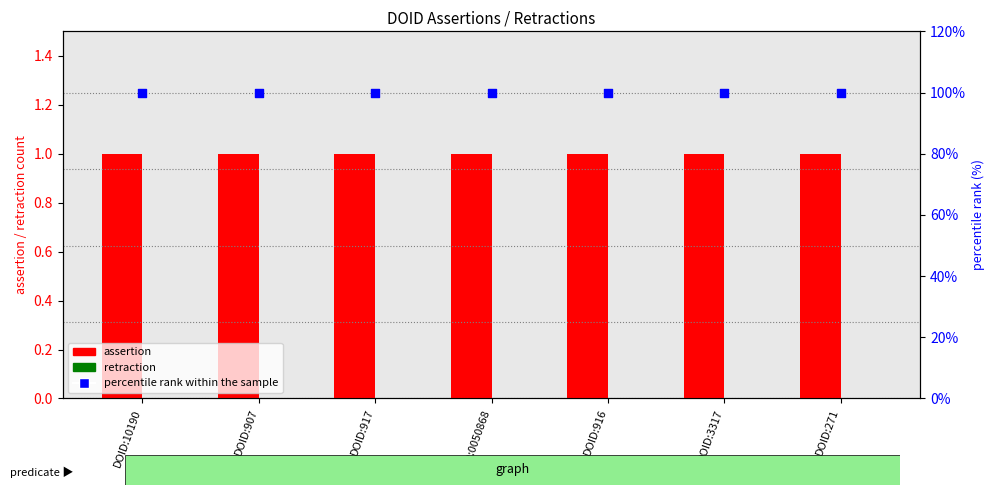

At which category is the sum across all series the highest?

DOID:10190